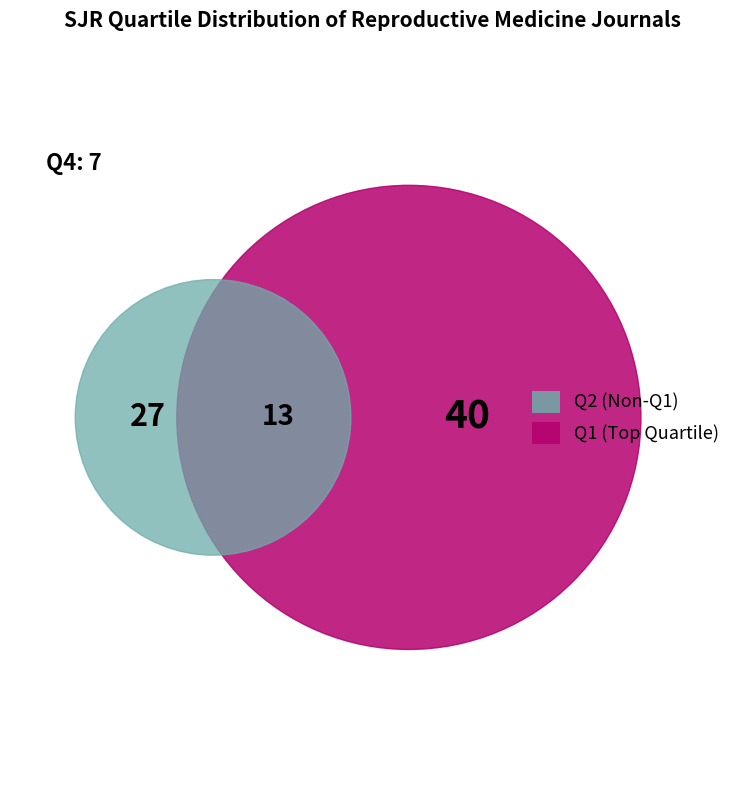

Between Q1 and Q2, which is larger?

Q1